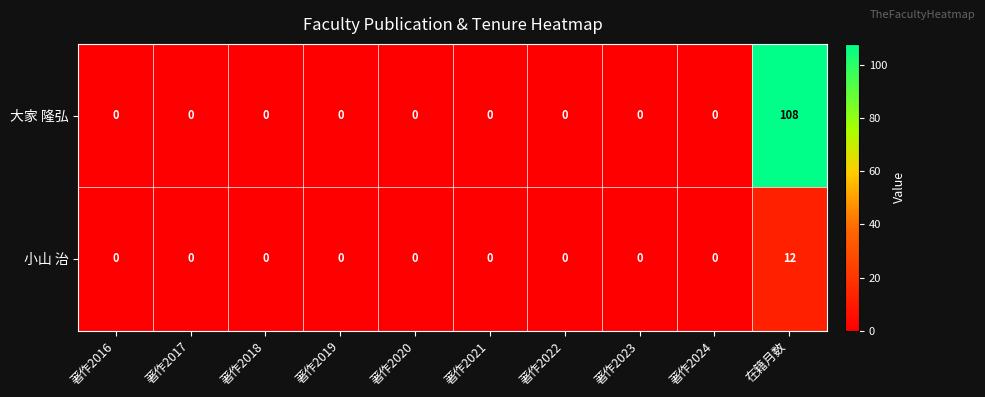

Which series has the largest range (max minus min)?

大家 隆弘